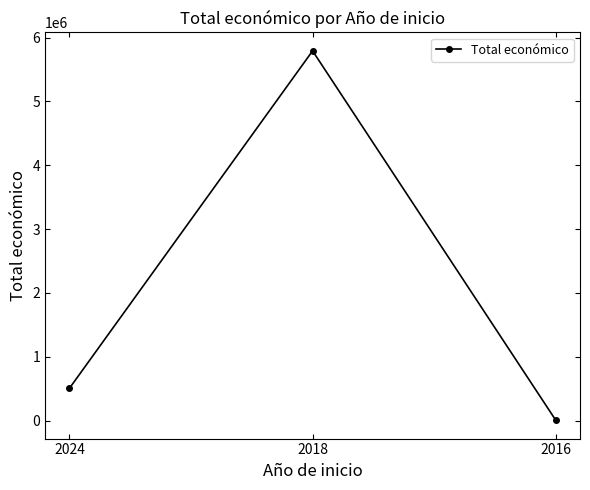

What is the value of the 1st point from the left?

507255